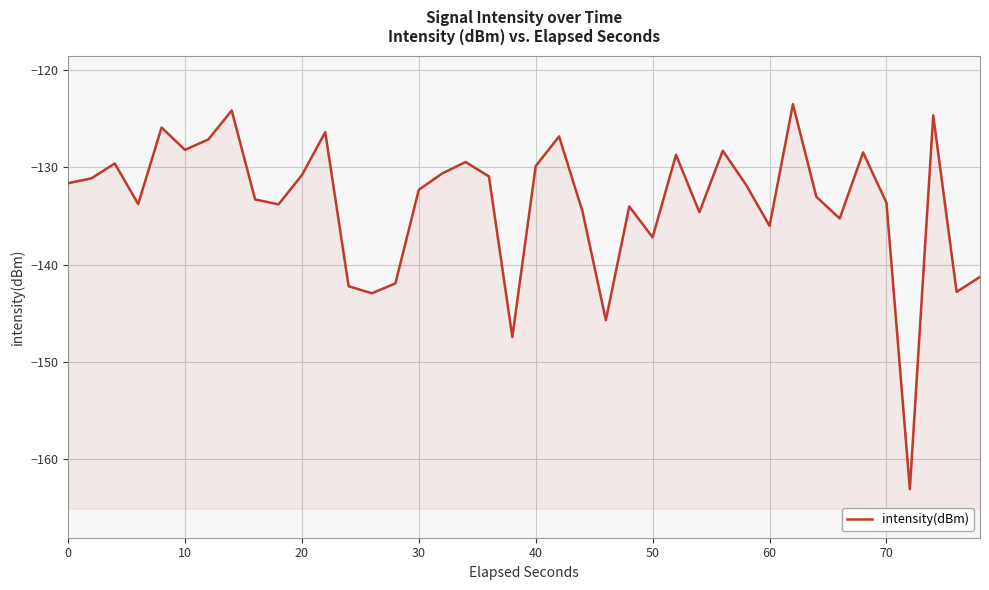

What is the difference between the maximum and minimum values?

39.6